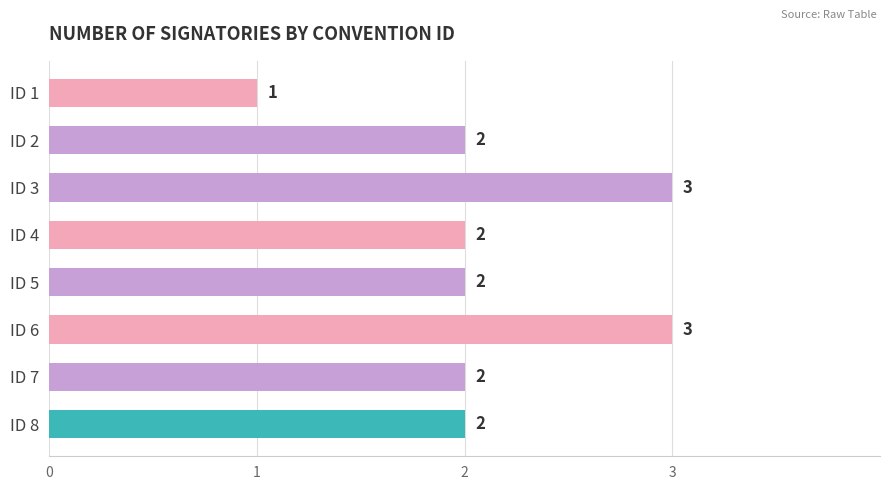

Count the number of categories in the chart.

8